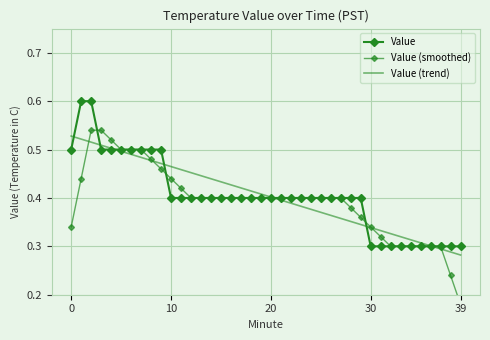

What is the maximum value shown in the chart?

0.6